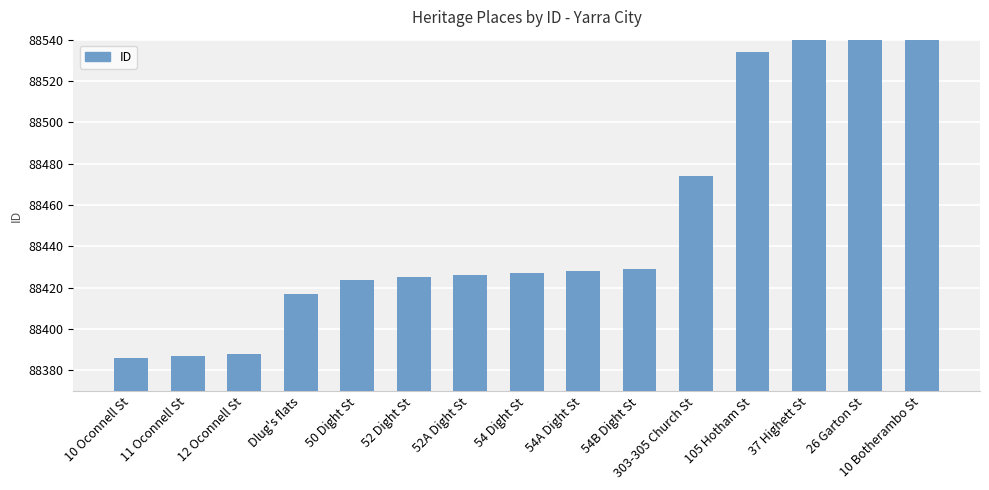

List the labels in order of value, smallest first.

10 Oconnell St, 11 Oconnell St, 12 Oconnell St, Dlug's flats, 50 Dight St, 52 Dight St, 52A Dight St, 54 Dight St, 54A Dight St, 54B Dight St, 303-305 Church St, 105 Hotham St, 37 Highett St, 26 Garton St, 10 Botherambo St